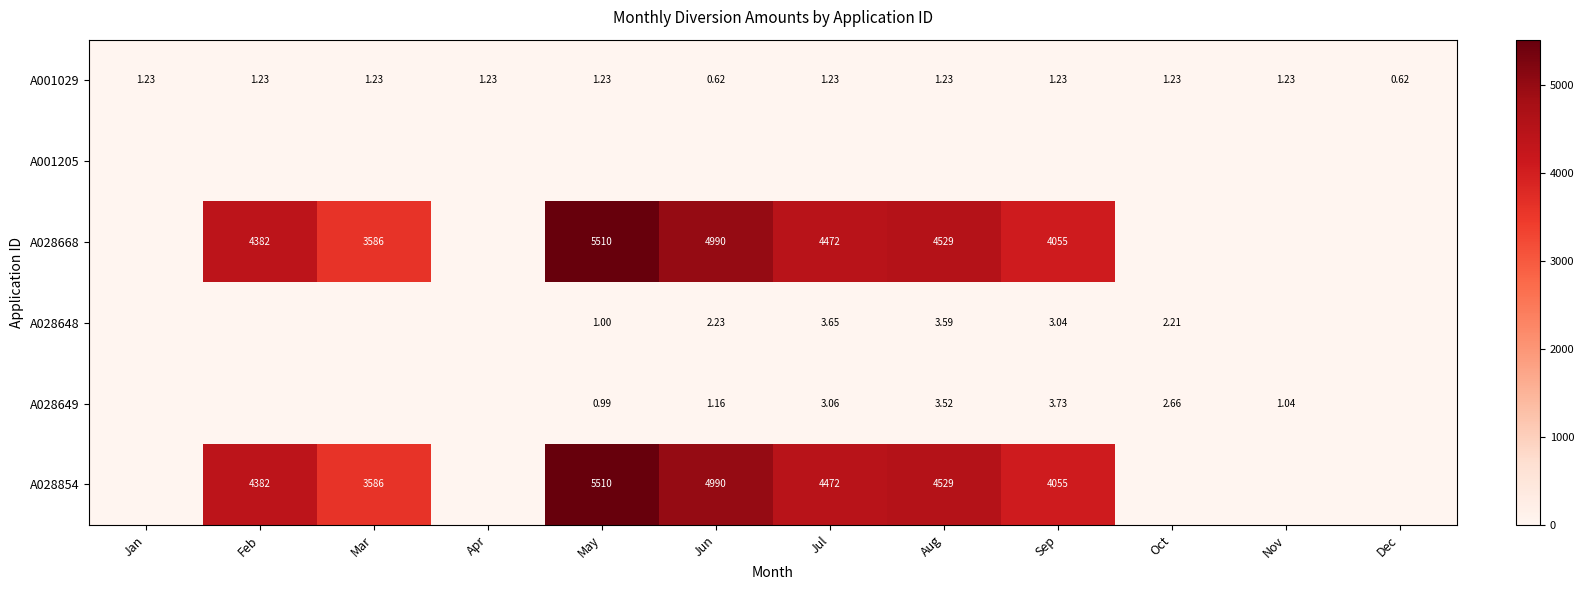

At which category is the sum across all series the highest?

May